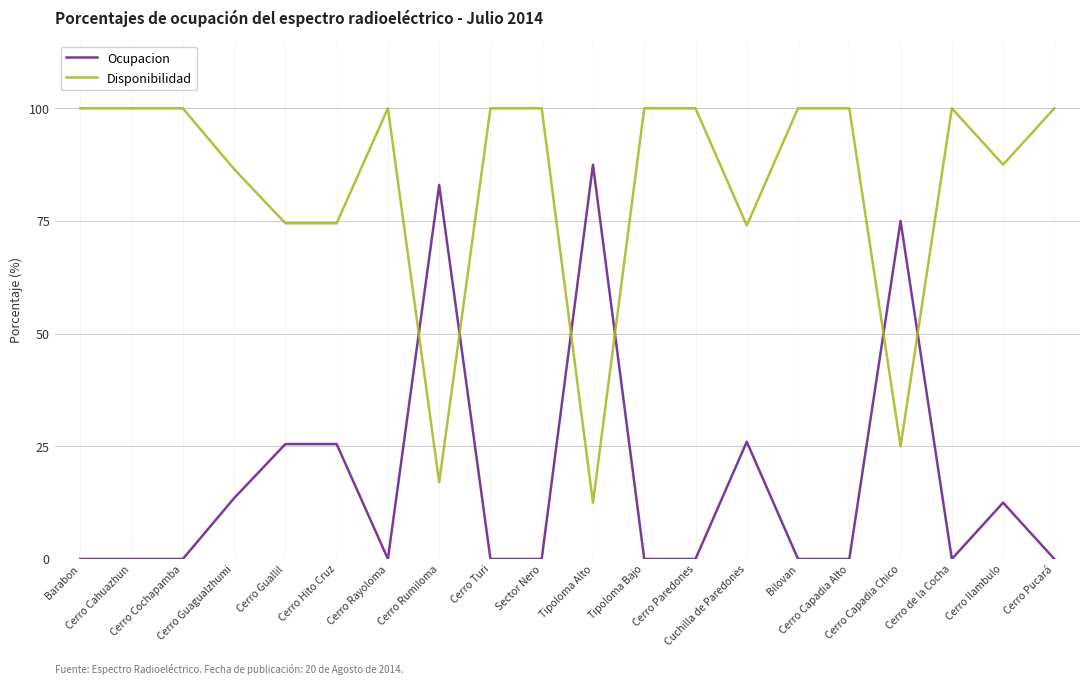

Is the value of Disponibilidad at Cerro Rumiloma greater than the value of Ocupacion at Cerro Pucará?

Yes